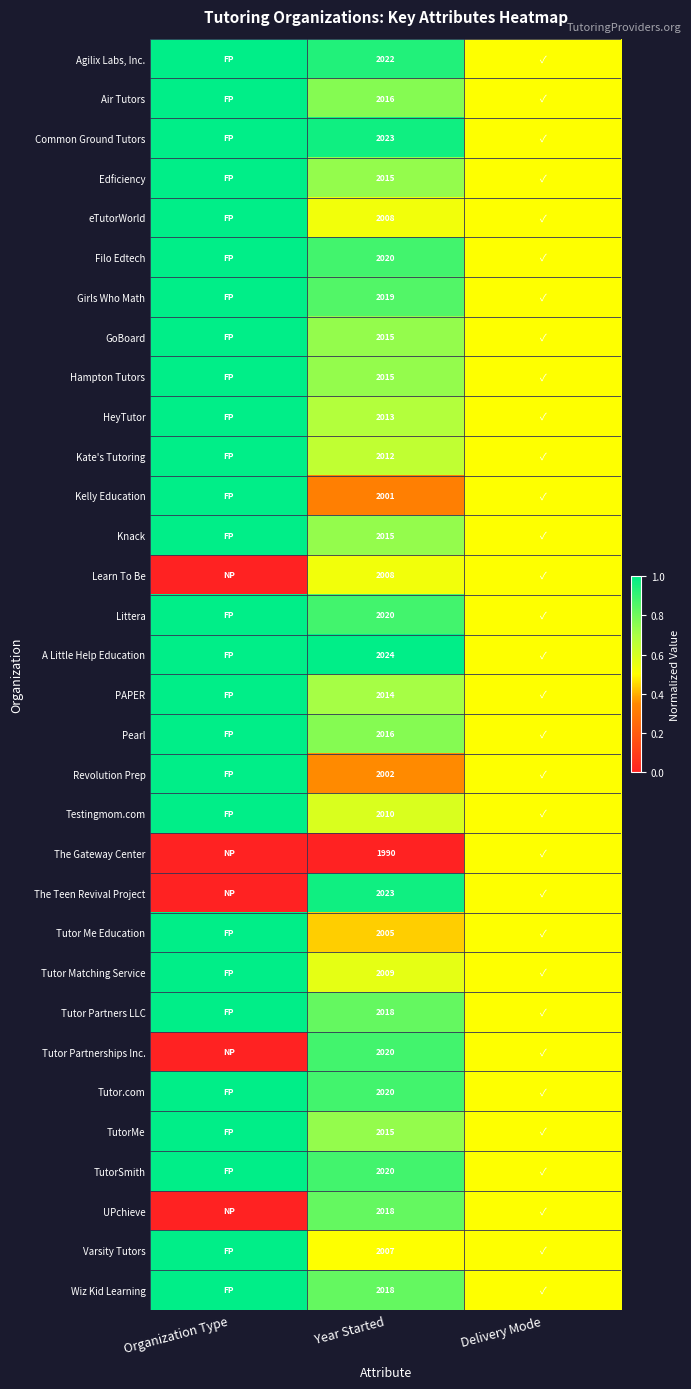

What is the spread (max minus min) of values at Year Started?

34.0